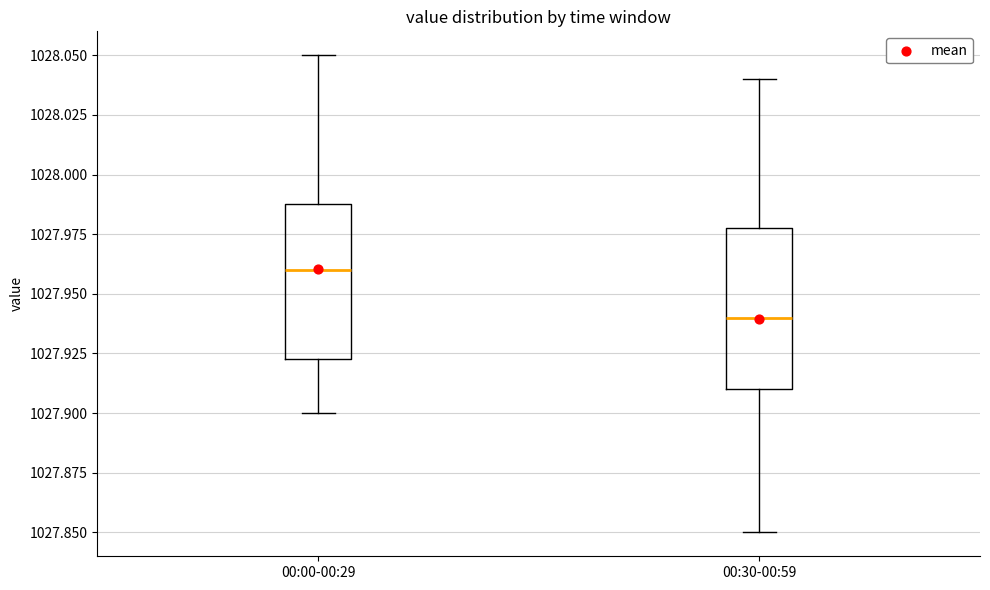

Reading left to right, read every box against the y-axis: the position of its median line, the range the box covers, and the ends of its whiskers. The values are not printed on the chart, so give them approximately, as read against the axis.

00:00-00:29: median 1027.960, box 1027.925 to 1027.990, whiskers 1027.900 to 1028.050
00:30-00:59: median 1027.940, box 1027.910 to 1027.980, whiskers 1027.850 to 1028.040